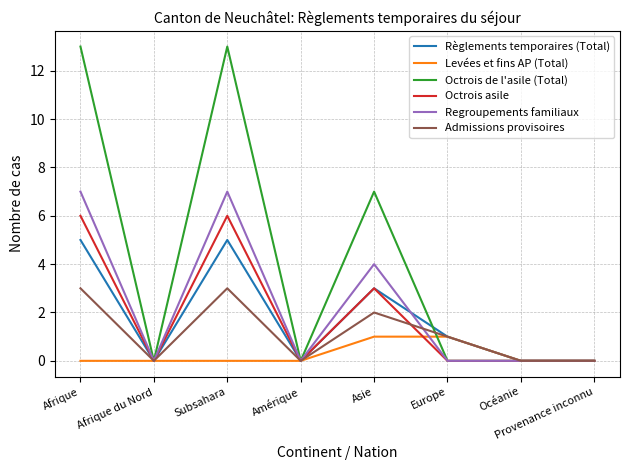

What are all the series names shown in the legend?

Règlements temporaires (Total), Levées et fins AP (Total), Octrois de l'asile (Total), Octrois asile, Regroupements familiaux, Admissions provisoires